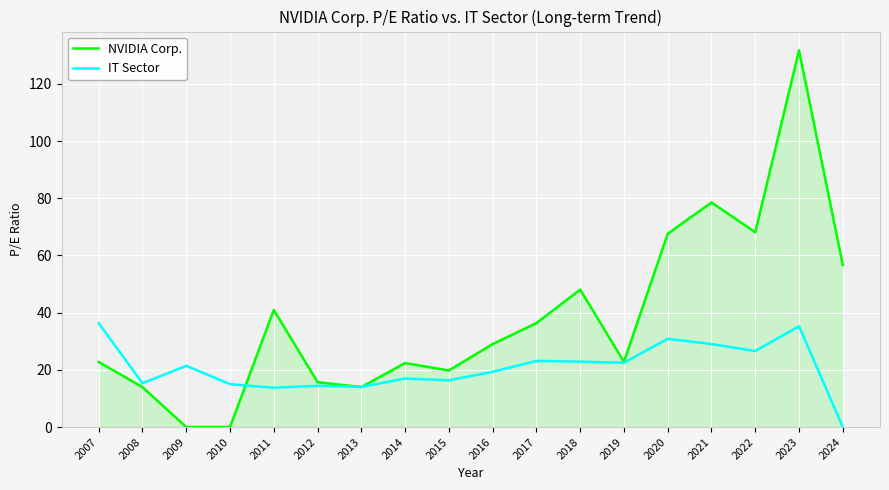

True or false: IT Sector has a value of 8.7 at 2022.

False